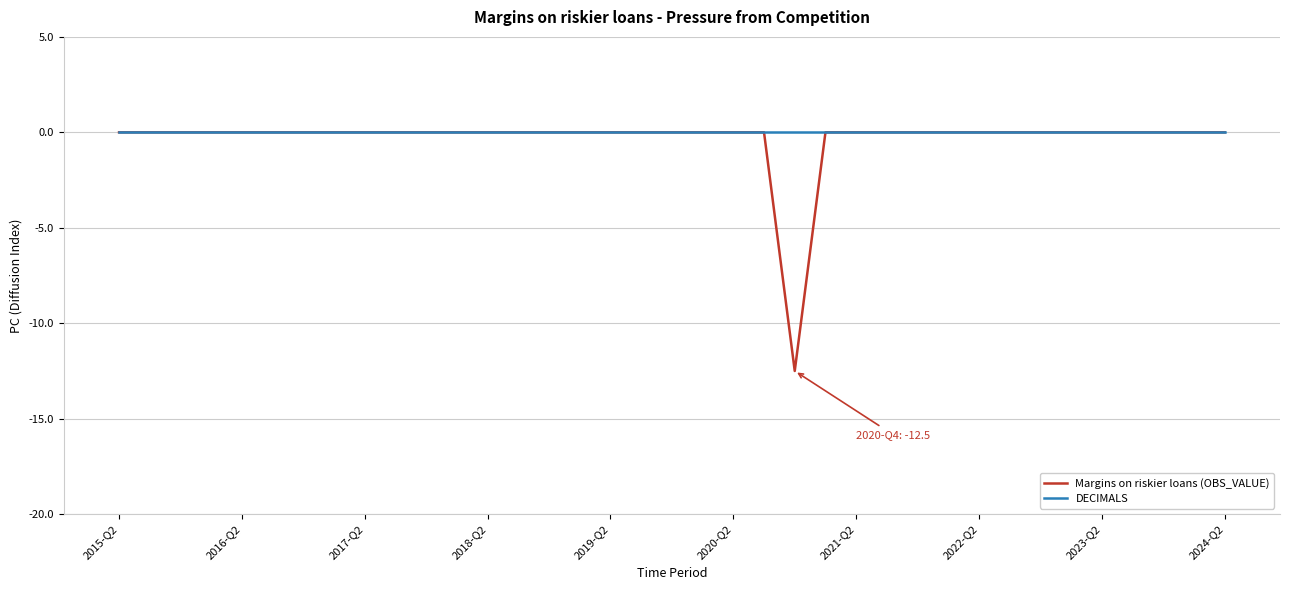

Which series has the largest range (max minus min)?

Margins on riskier loans (OBS_VALUE)